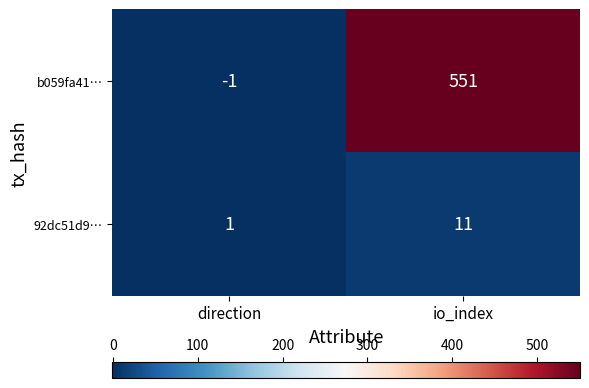

How many values in the b059fa41… series are below 551?

1